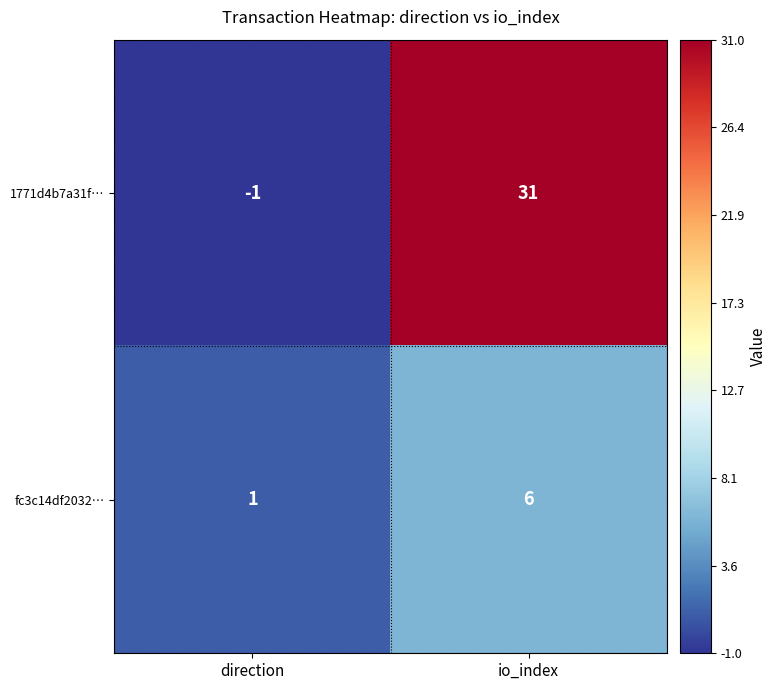

Which category has the highest value across all series?

io_index